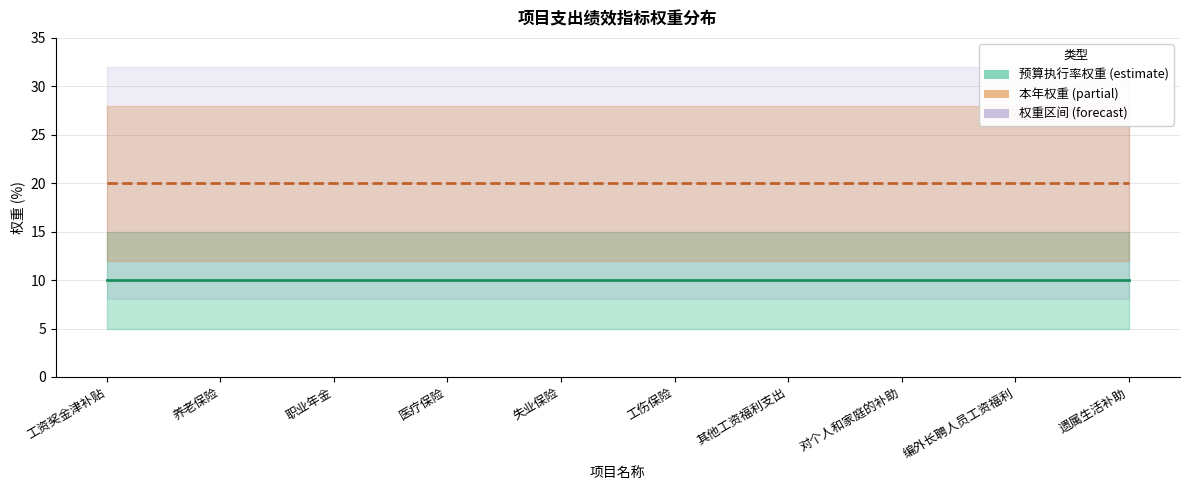

How many series are shown in this chart?

2